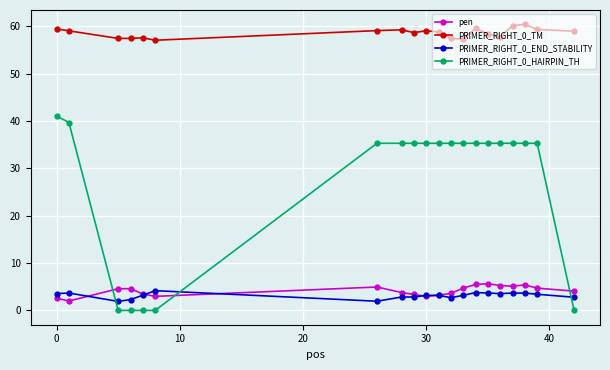

What is the minimum value for PRIMER_RIGHT_0_TM?

57.0